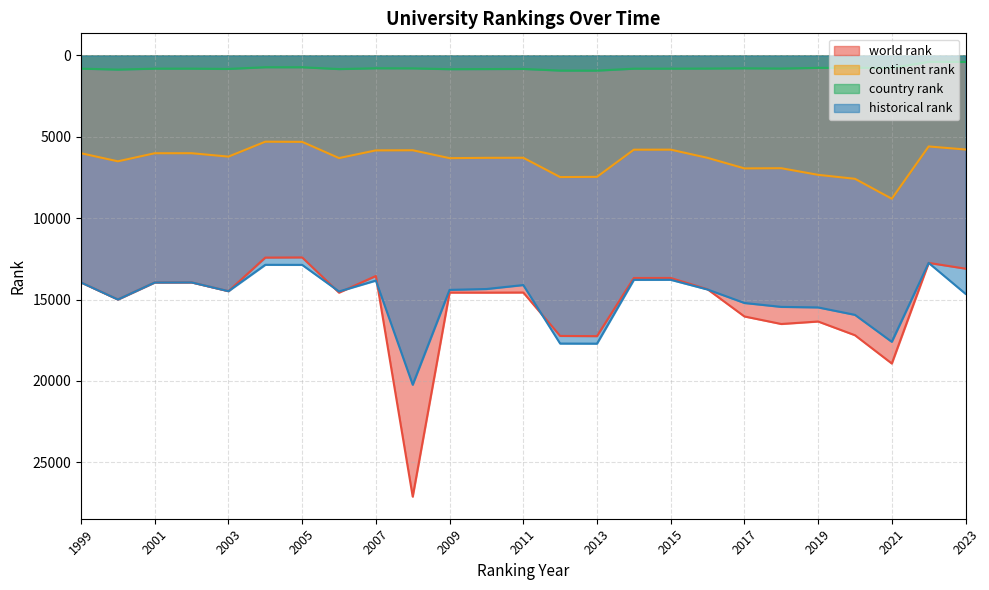

At which label does continent rank first exceed 6290?

2000